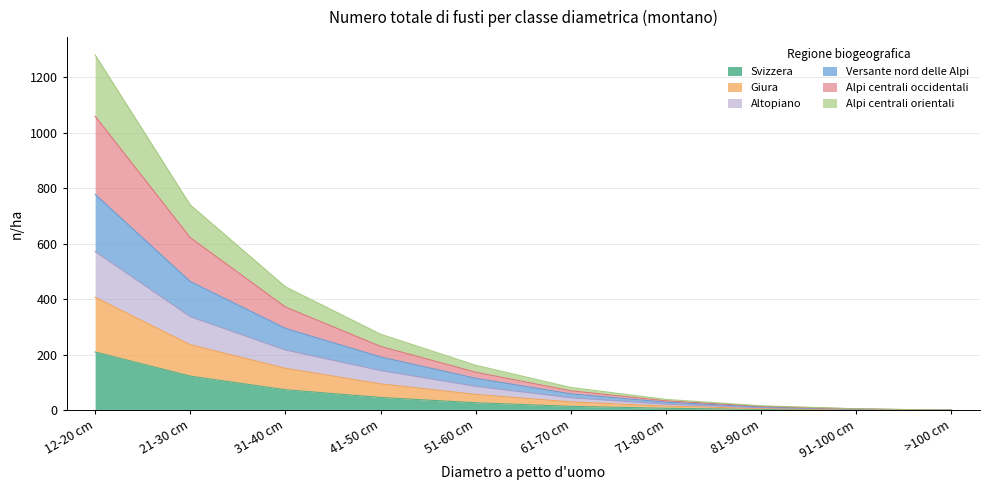

Which has a higher value, 41-50 cm or 91-100 cm?

41-50 cm